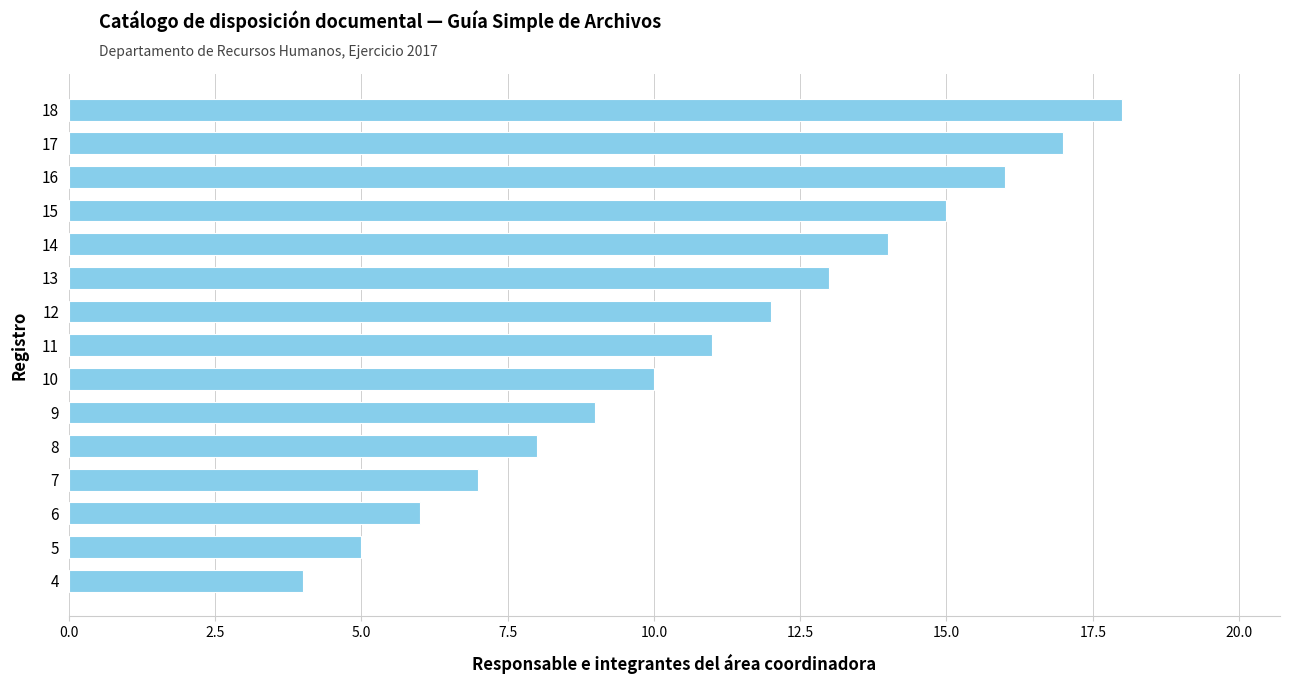

Between 12 and 14, which is larger?

14